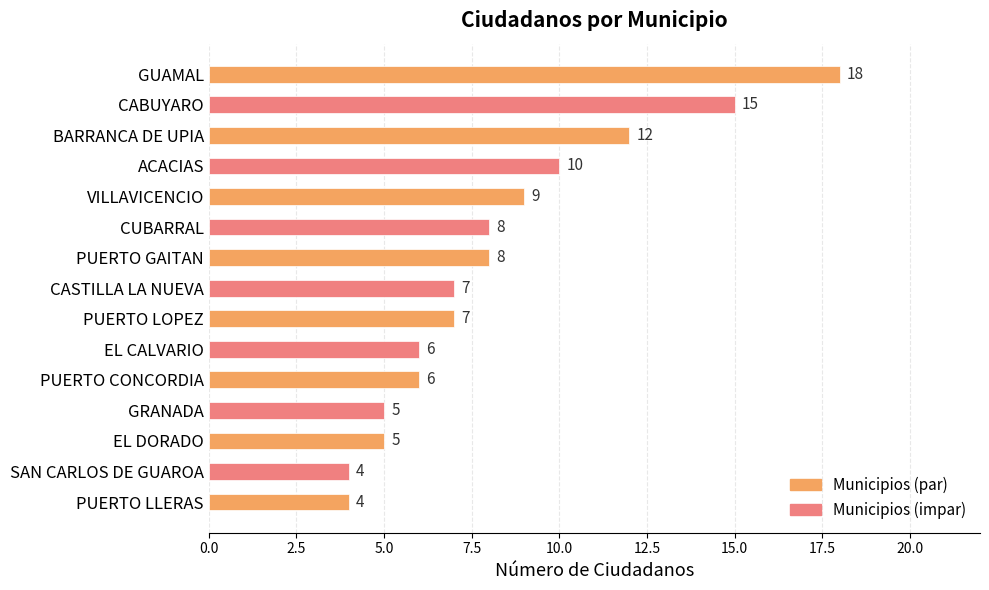

What position from the bottom is GUAMAL?

15